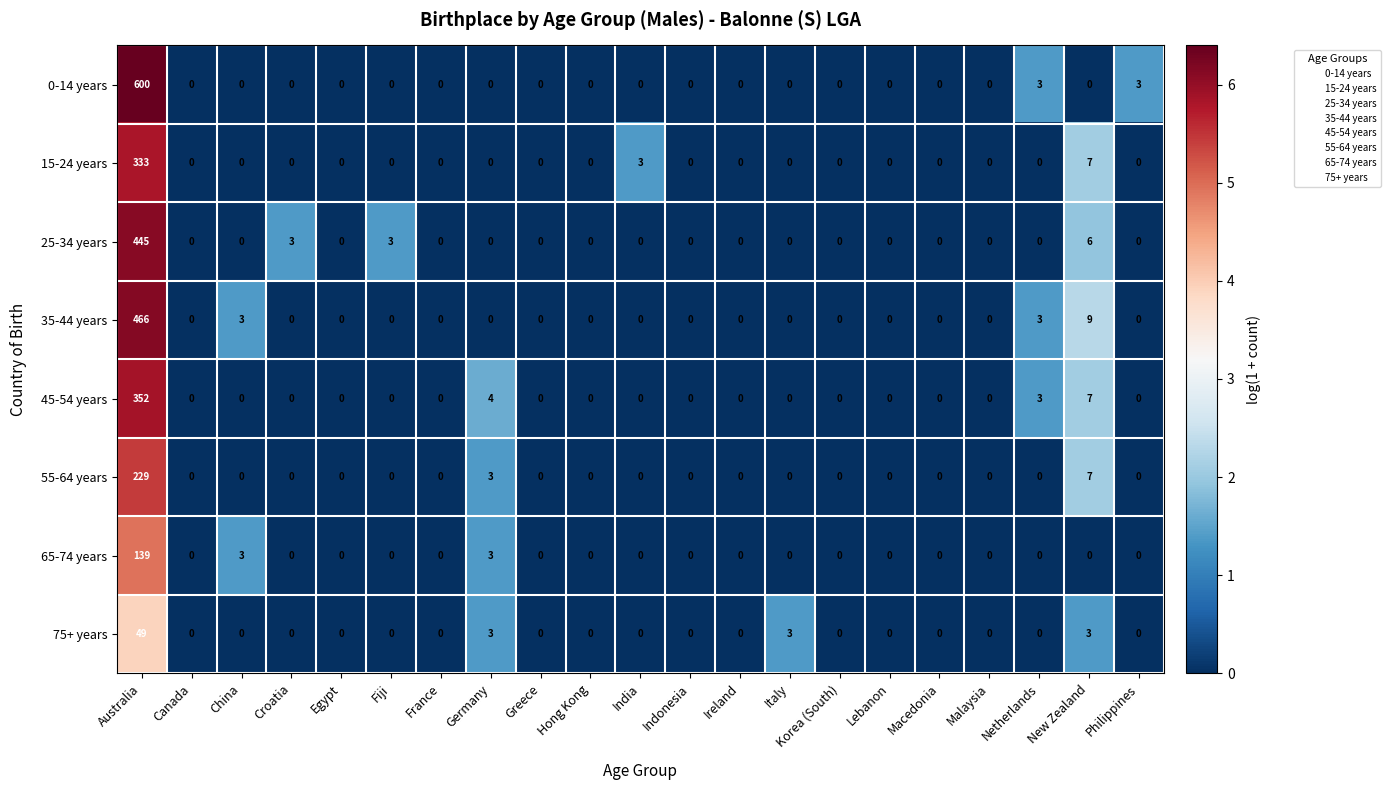

The value of 35-44 years at Hong Kong is 229. True or false?

False